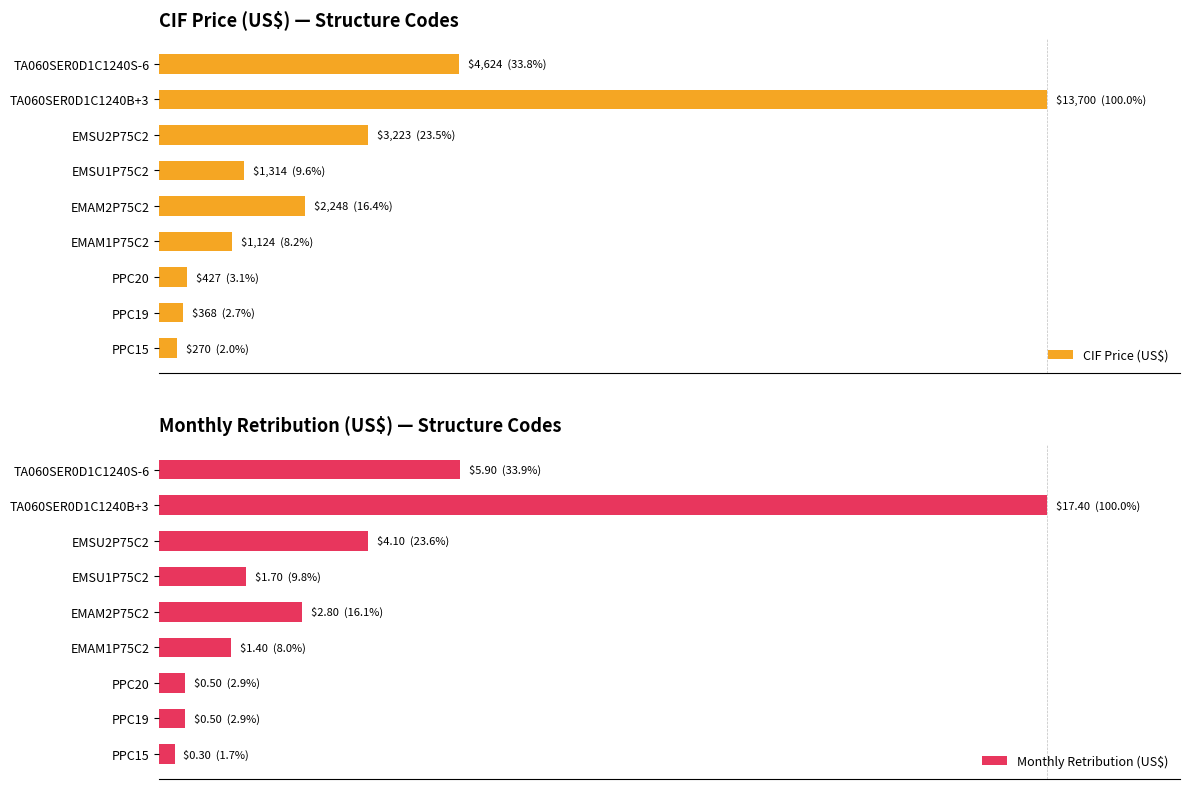

Rank the series by their maximum value, from lowest to highest.

CIF Price (US$), Monthly Retribution (US$)